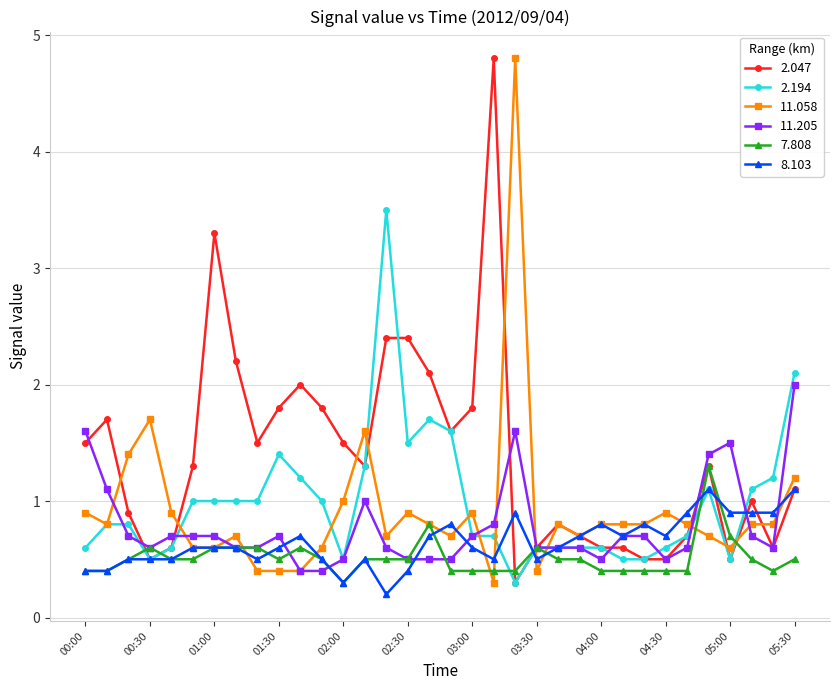

Which series ends up on top after the final intersection of 7.808 and 2.047?

2.047